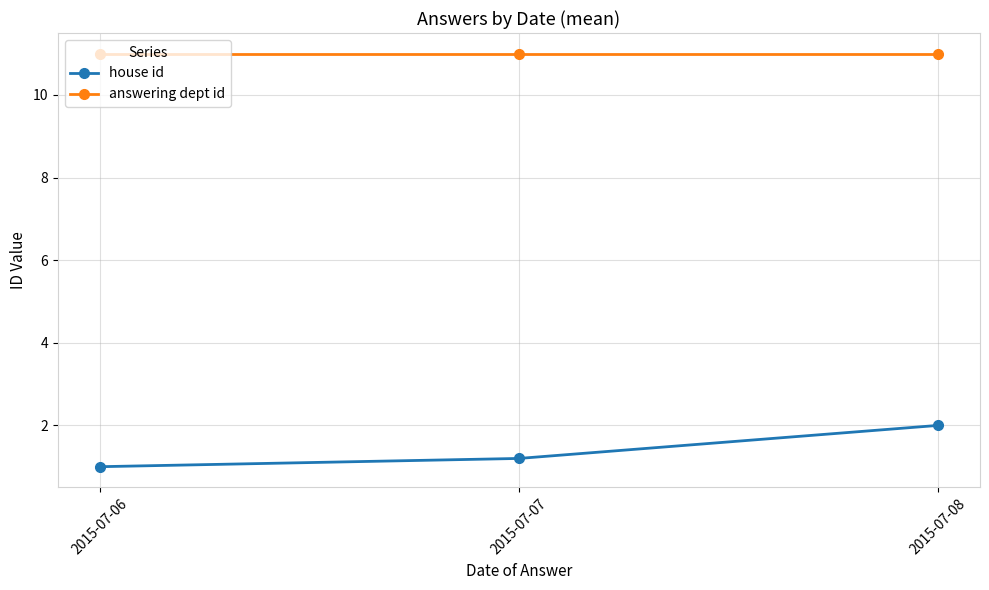

List the series in order of their peak value, lowest first.

house id, answering dept id